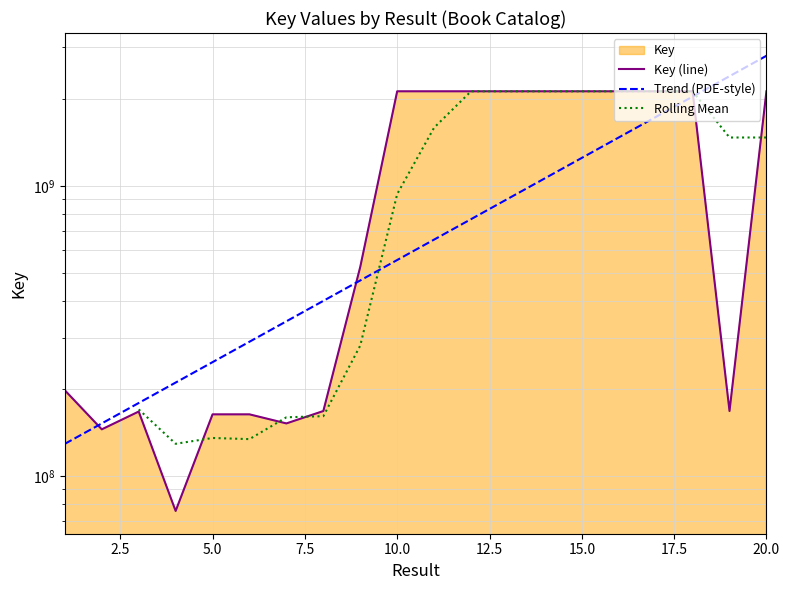

Which has a higher value, 16 or 10?

10